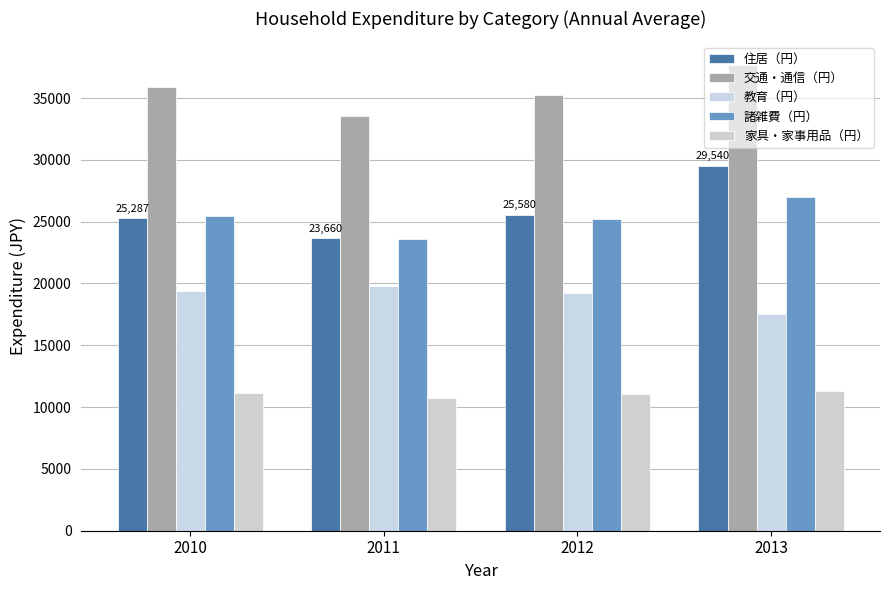

Reading left to right, what are all the values shown in this chart?

住居（円）: 2010=25287	2011=23660	2012=25580	2013=29540
交通・通信（円）: 2010=35925	2011=33516	2012=35244	2013=37703
教育（円）: 2010=19395	2011=19827	2012=19271	2013=17517
諸雑費（円）: 2010=25458	2011=23613	2012=25251	2013=27018
家具・家事用品（円）: 2010=11136	2011=10721	2012=11094	2013=11264